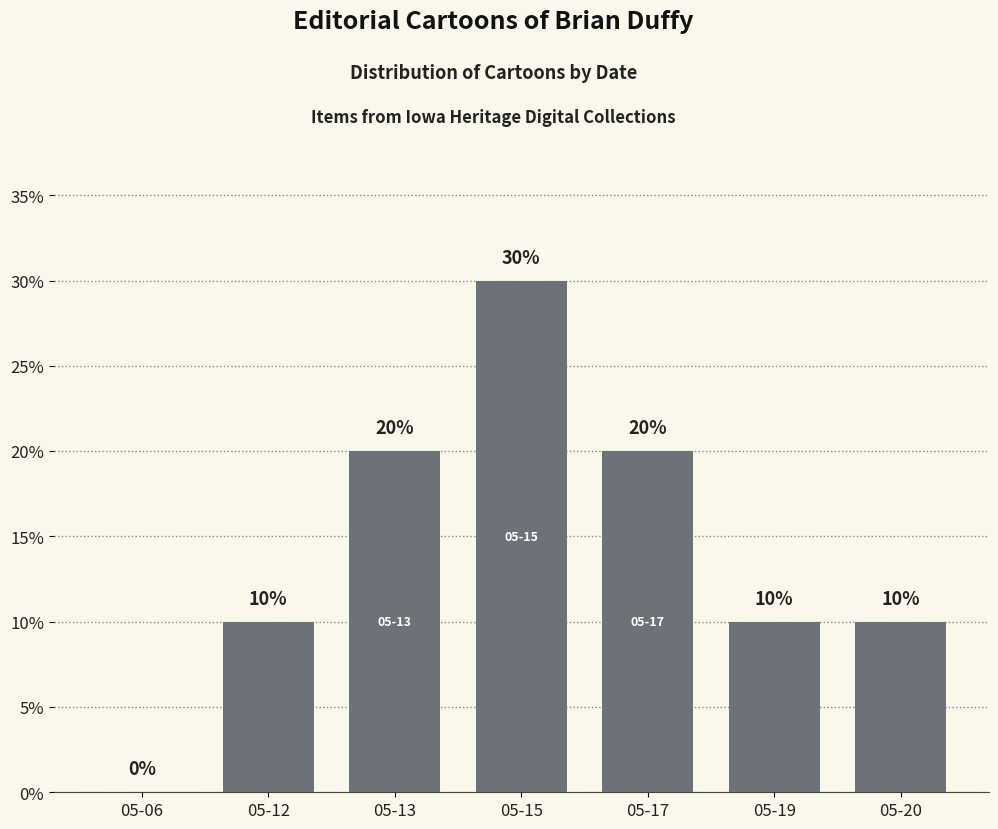

True or false: the data shows 10 at 05-12.

True